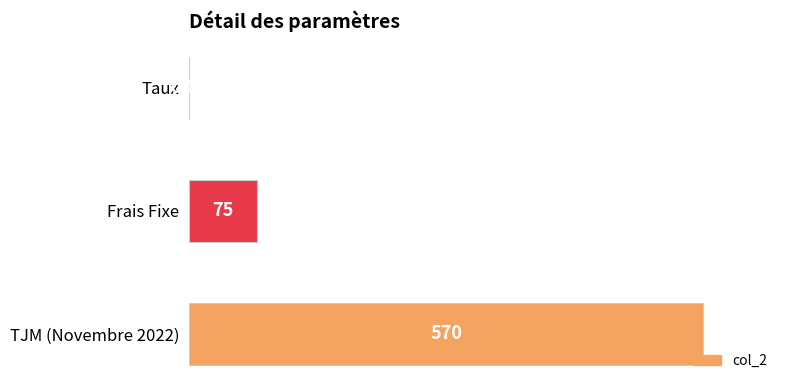

What is the greatest value displayed?

570.0